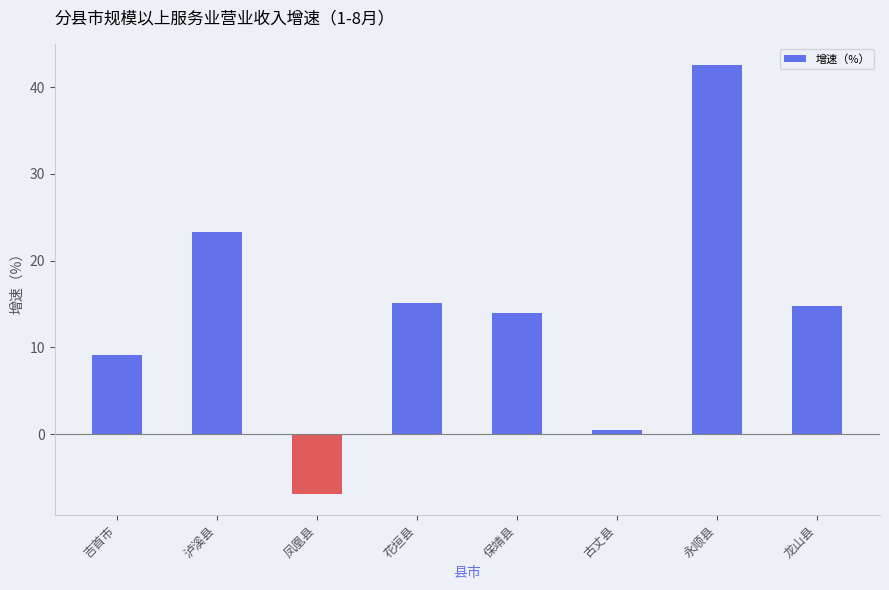

Between 泸溪县 and 龙山县, which is larger?

泸溪县